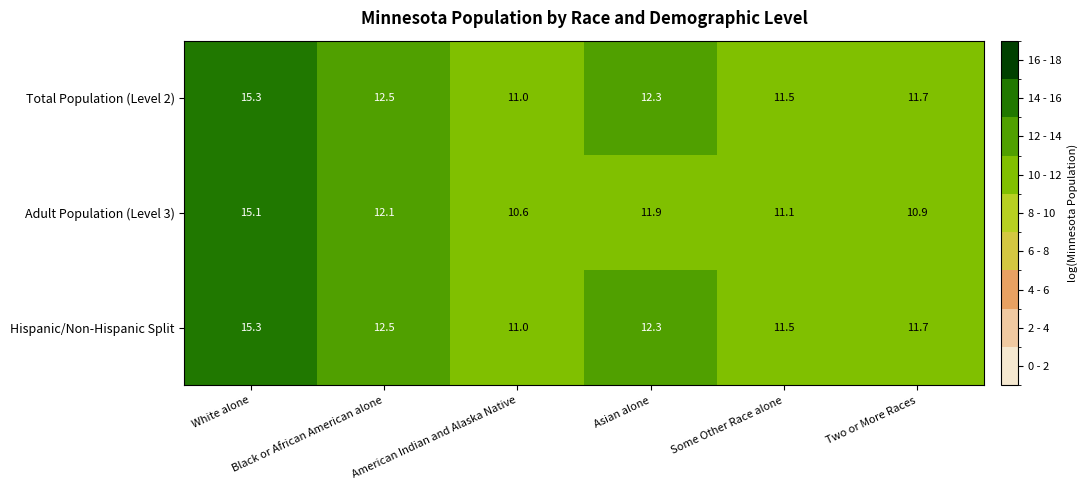

Which category has the highest value across all series?

White alone